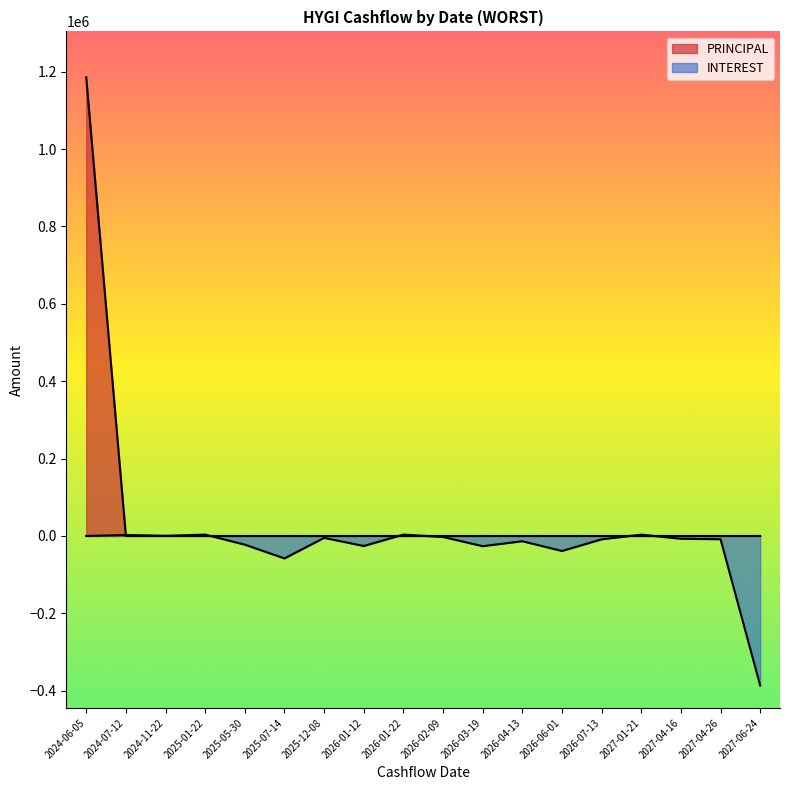

Does the chart display data point markers on the line(s)?

No